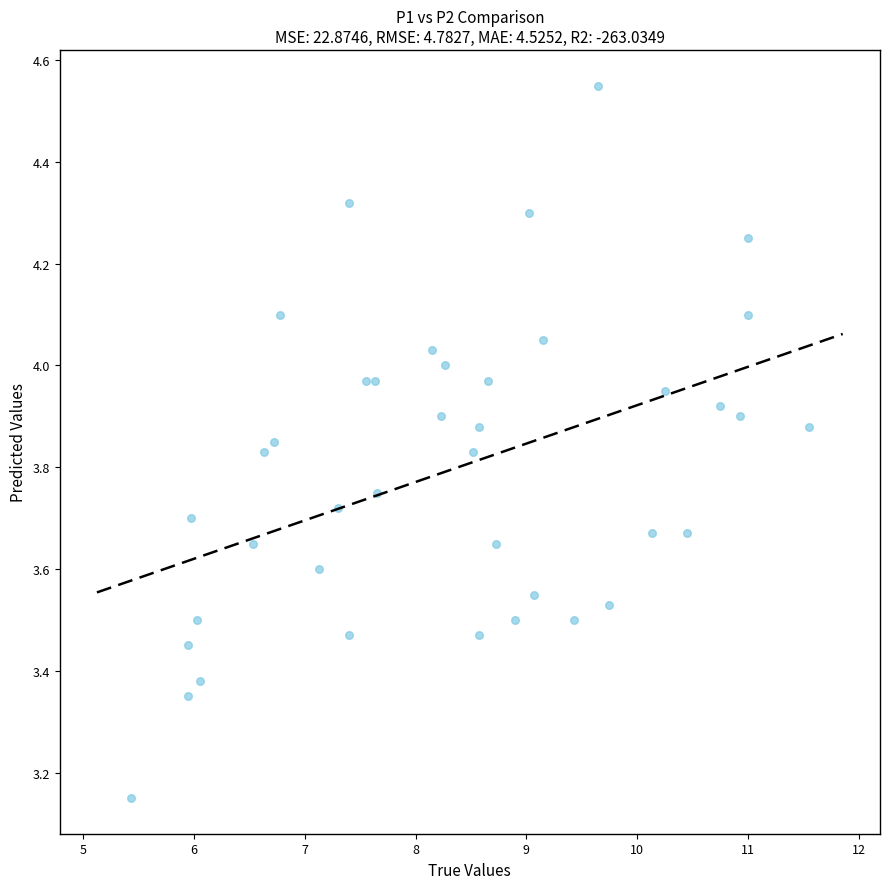

What is the range of Y values (max minus min)?

1.4